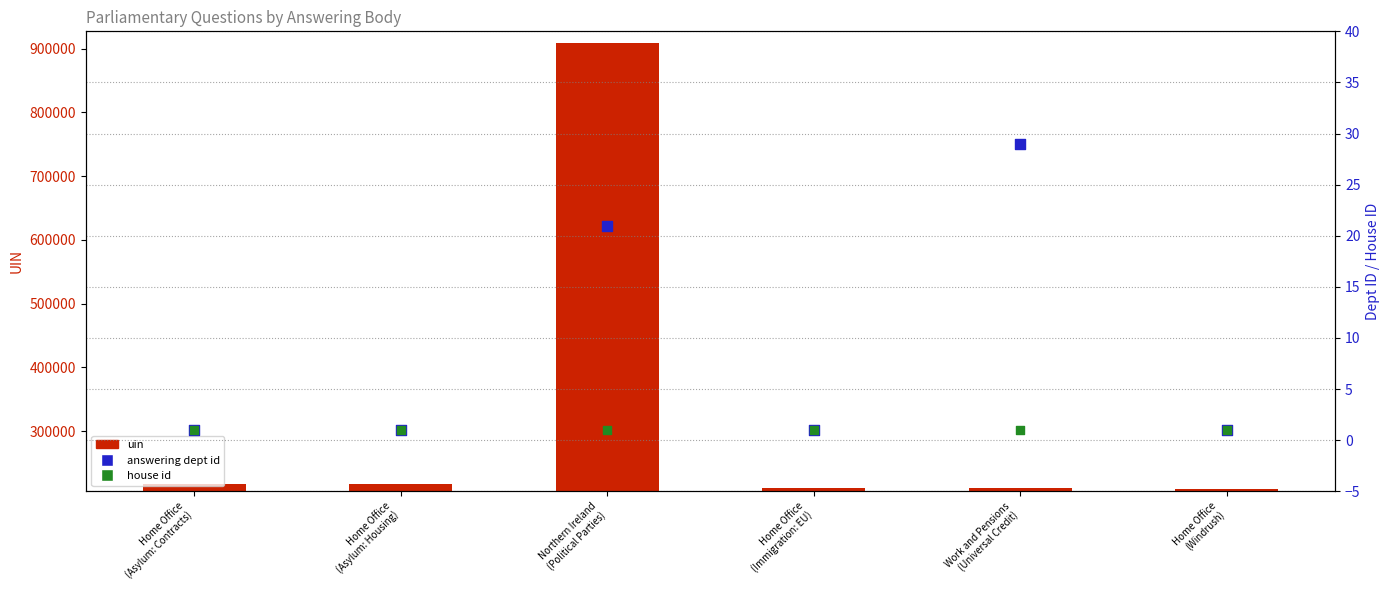

At how many categories does at least one series exceed 438012?

1